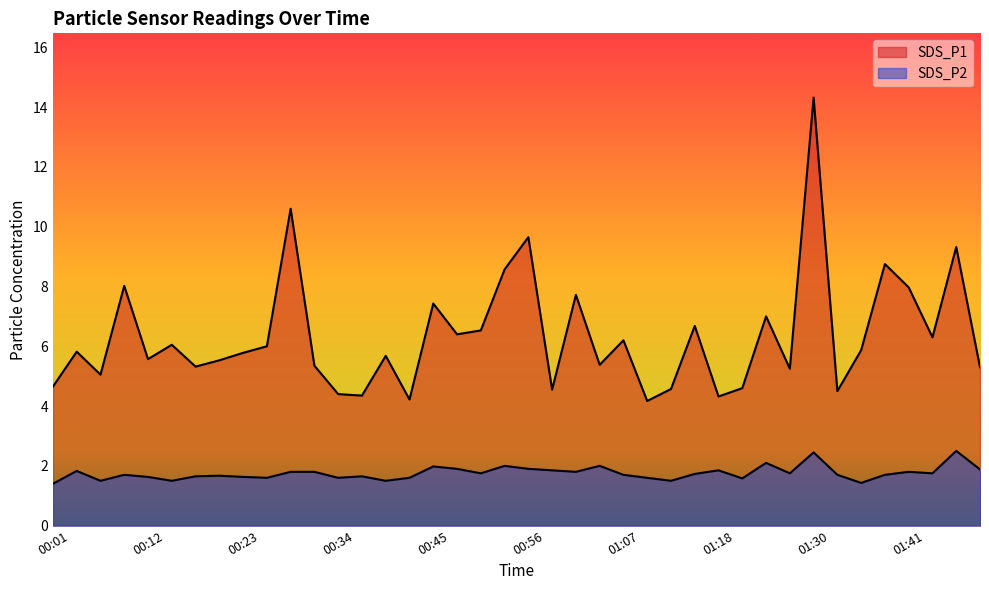

Reading left to right, extract all data points from this chart.

SDS_P1: 4.7	5.8	5.0	8.0	5.6	6.0	5.3	5.5	5.8	6.0	10.6	5.3	4.4	4.3	5.7	4.2	7.4	6.4	6.5	8.6	9.7	4.5	7.7	5.4	6.2	4.2	4.6	6.7	4.3	4.6	7.0	5.2	14.3	4.5	5.9	8.8	8.0	6.3	9.3	5.3
SDS_P2: 1.4	1.8	1.5	1.7	1.6	1.5	1.6	1.7	1.6	1.6	1.8	1.8	1.6	1.6	1.5	1.6	2.0	1.9	1.8	2.0	1.9	1.9	1.8	2.0	1.7	1.6	1.5	1.7	1.9	1.6	2.1	1.8	2.5	1.7	1.4	1.7	1.8	1.8	2.5	1.9